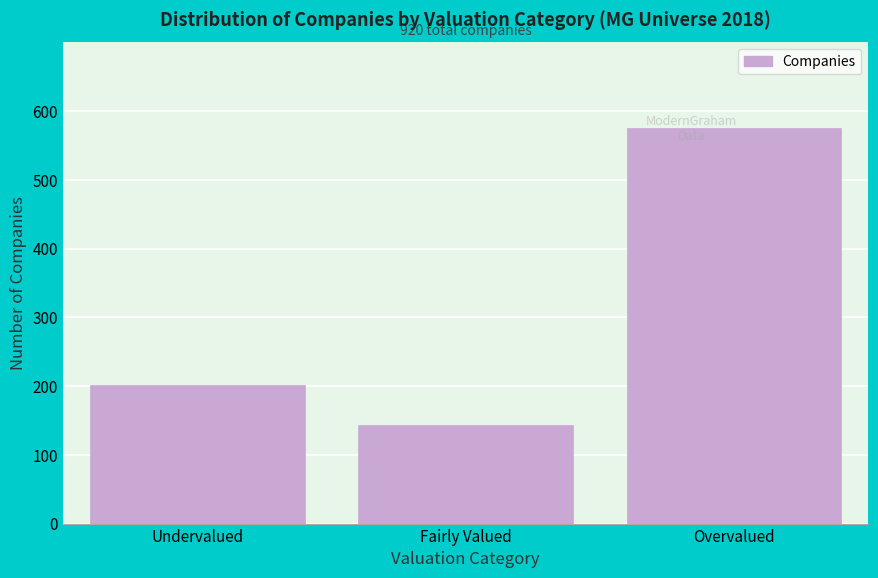

Approximately how many times larger is the value at Undervalued compared to Overvalued?

0.4